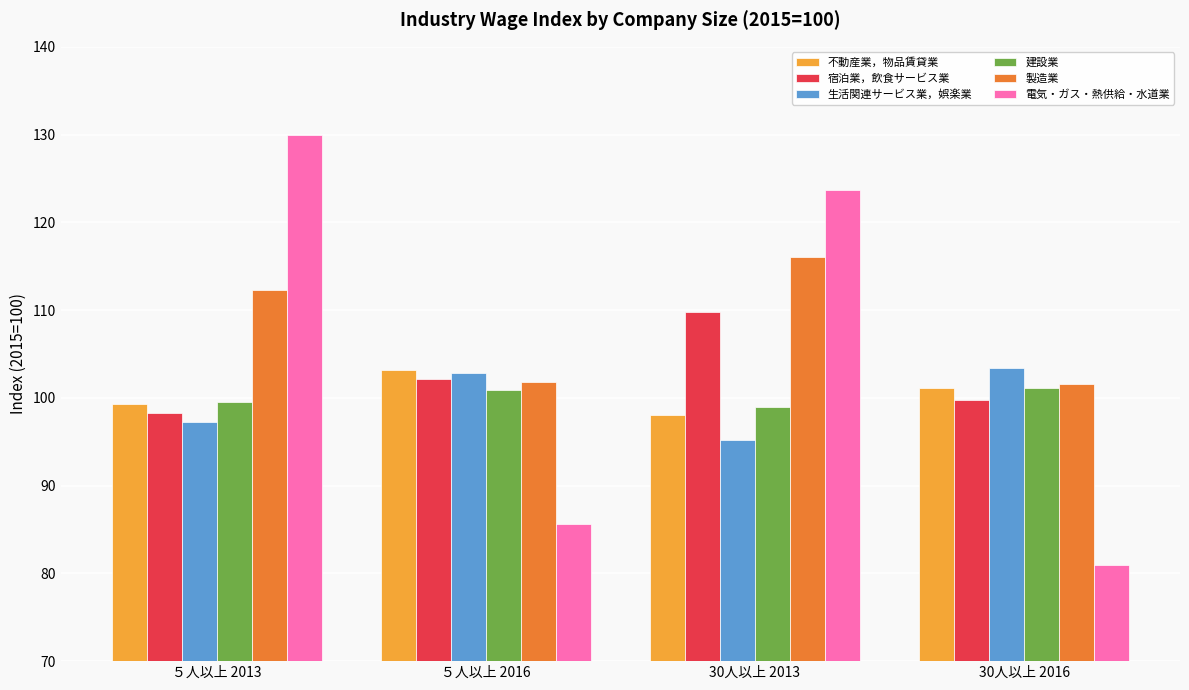

How many groups of bars are there?

4